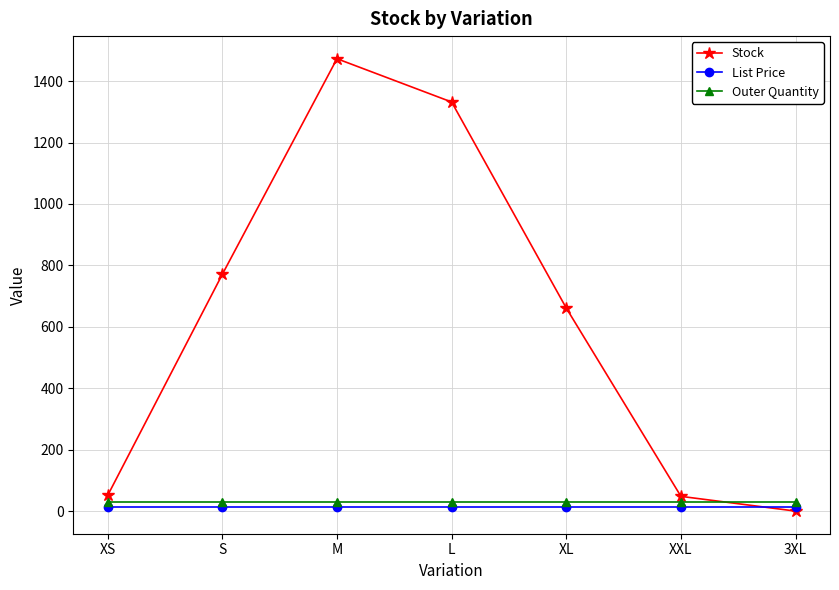

What is the maximum value shown in the chart?

1473.0